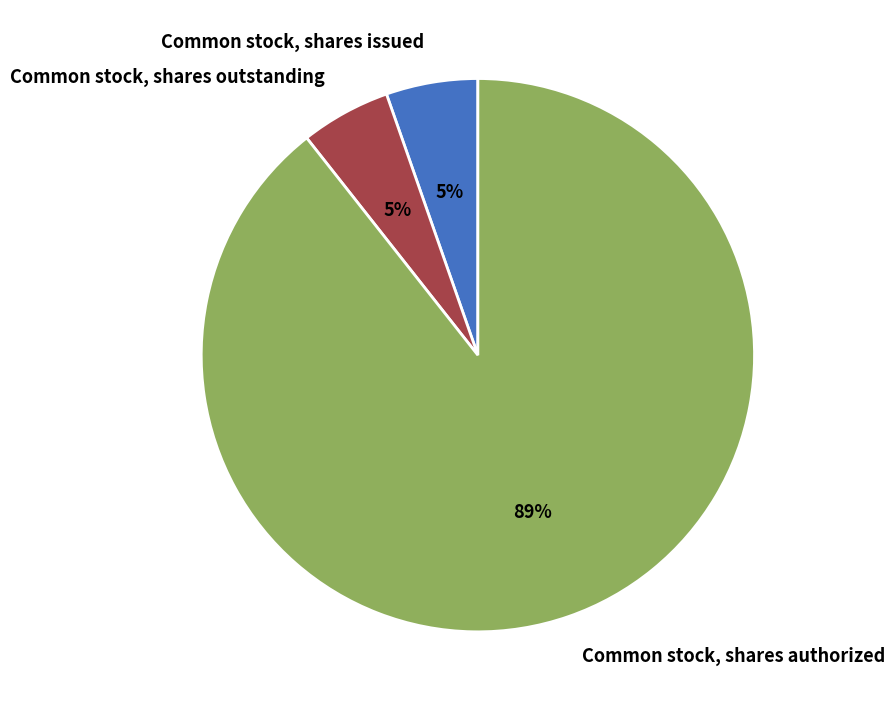

Which slice is the largest?

Common stock, shares authorized